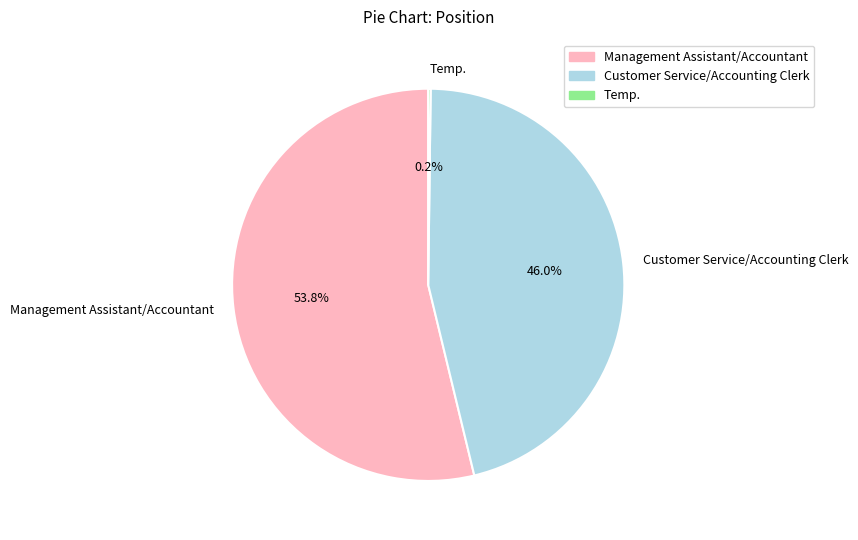

Is there a majority slice in this chart?

Yes